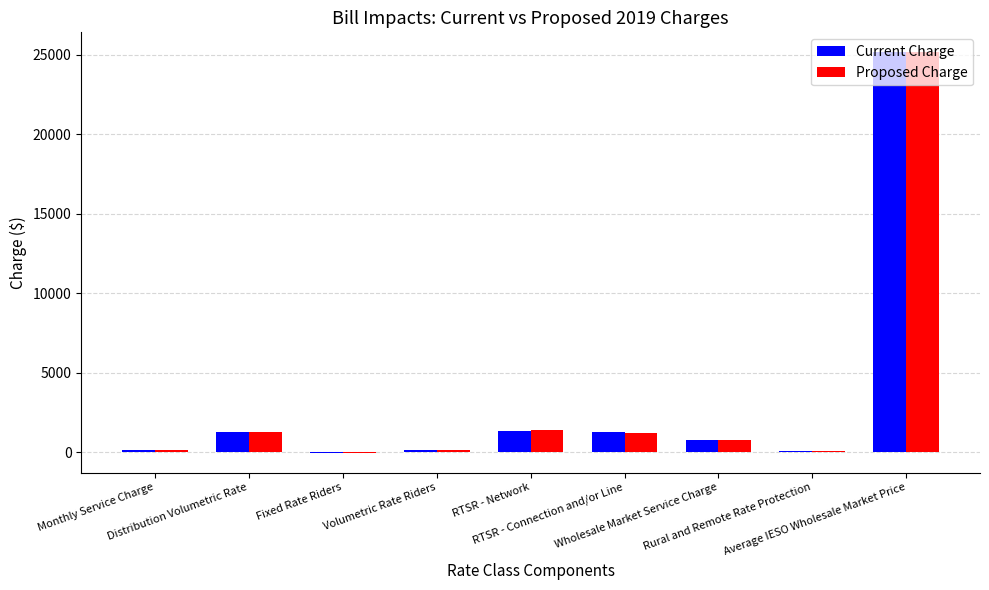

What is the greatest value displayed?

25151.1